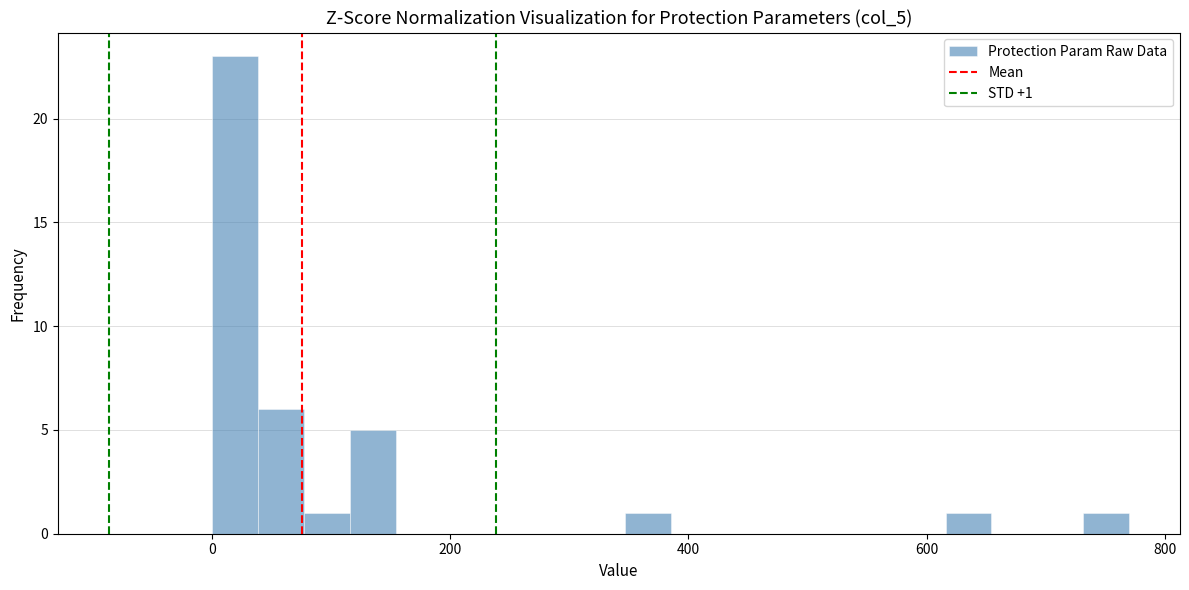

Around what value on the x-axis is the tallest bar? Give the approximate position of its centre, as read against the axis.

20